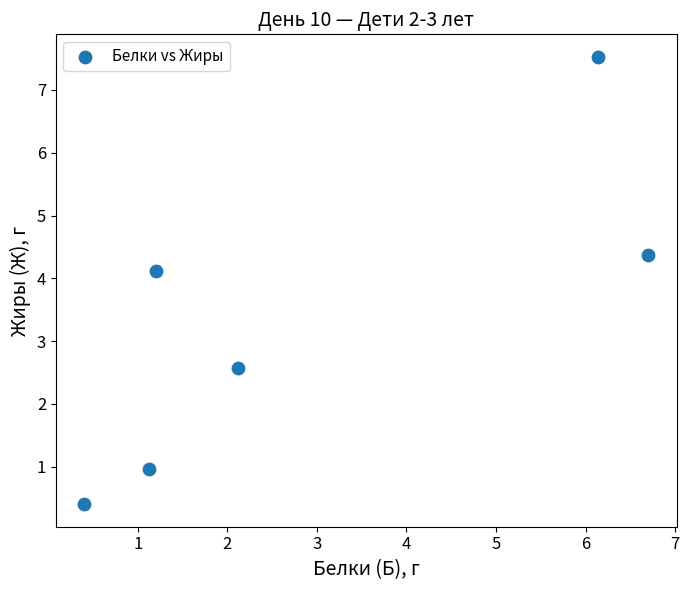

What Y value in the scatter plot is closest to 3?

2.6